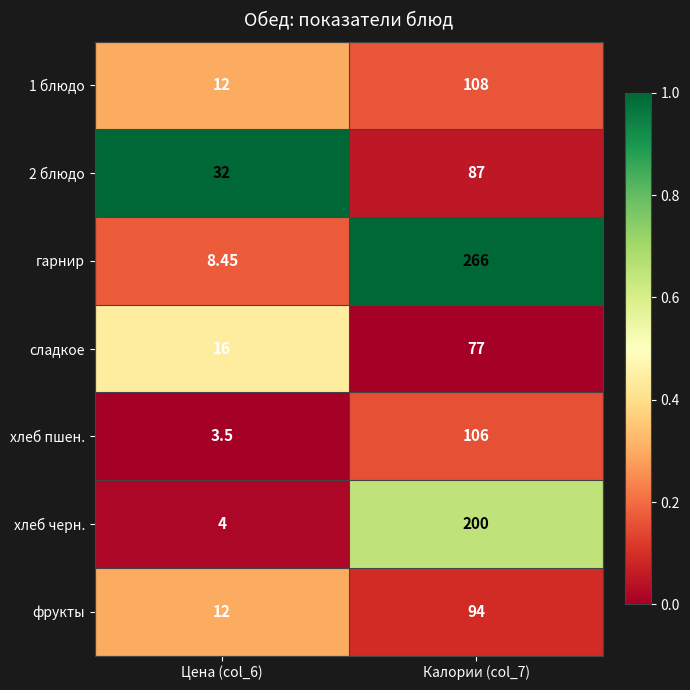

Between Цена (col_6) and Калории (col_7), which series saw the biggest shift?

гарнир